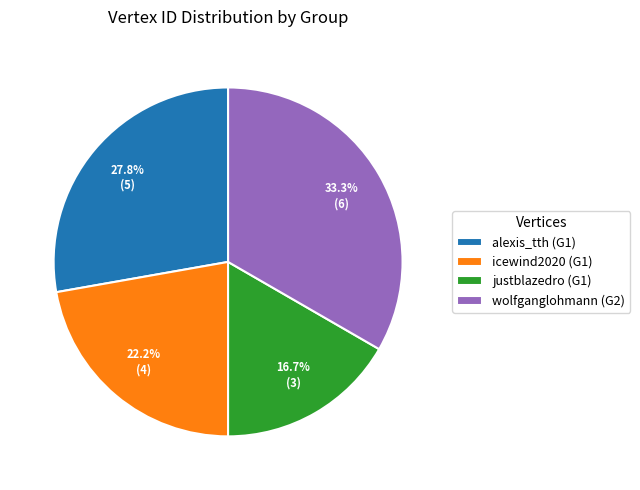

How many segments does this pie chart have?

4